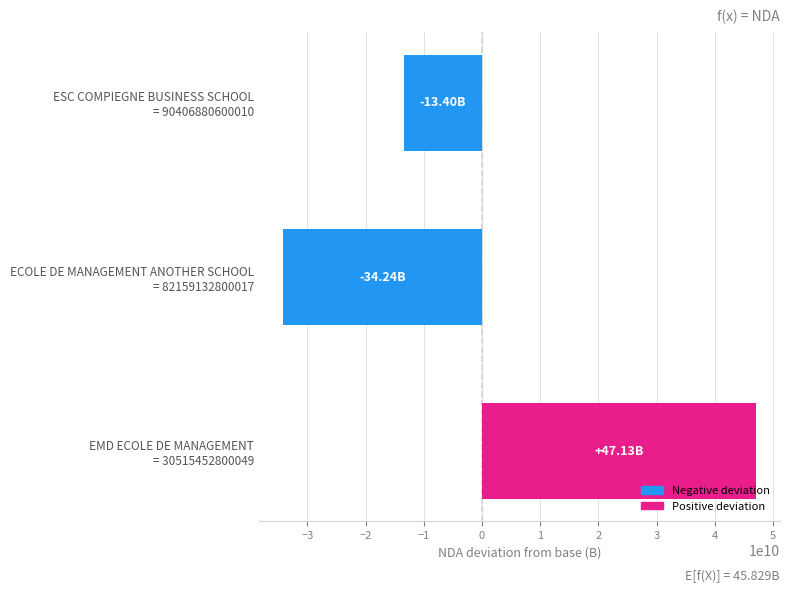

How many series are shown in this chart?

1